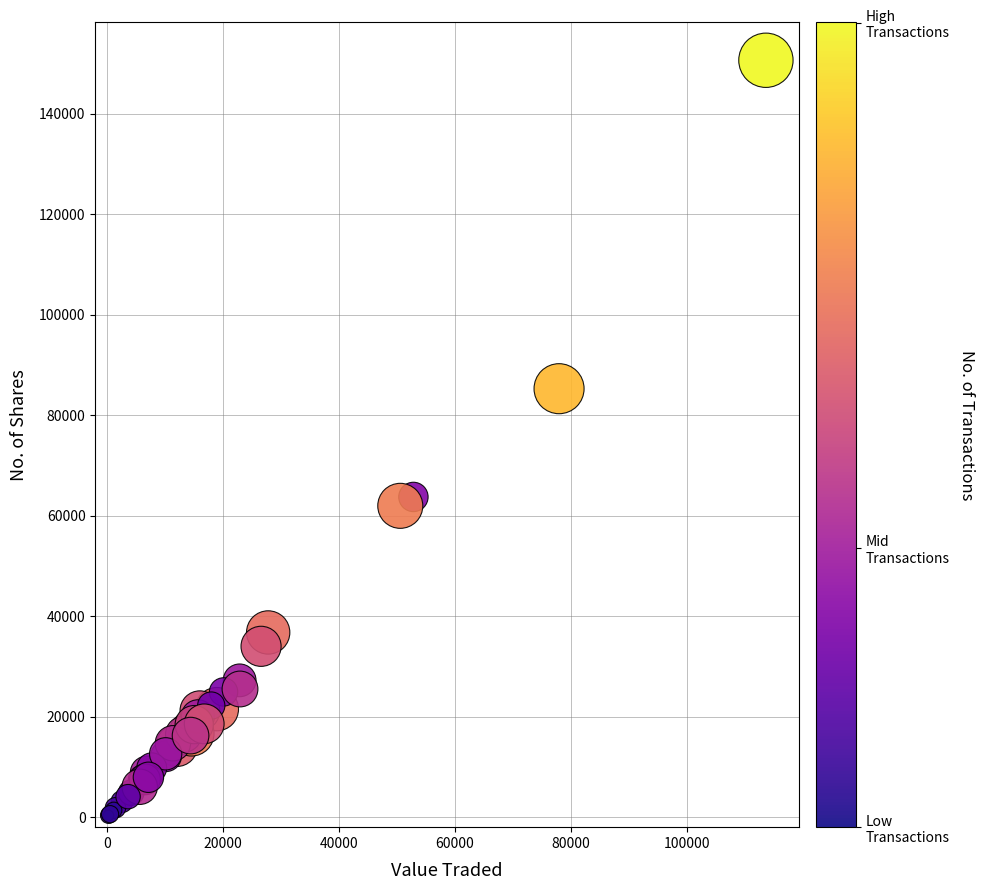

What Y value in the scatter plot is closest to 75471?

85272